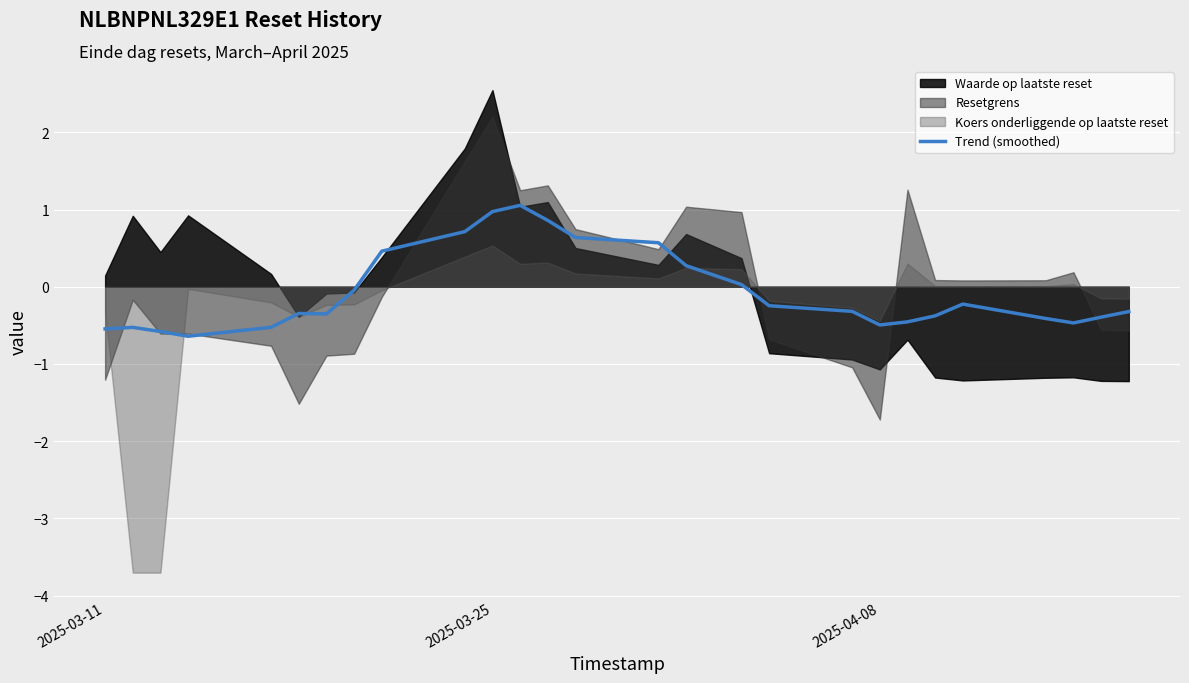

What is the average value?

-0.1